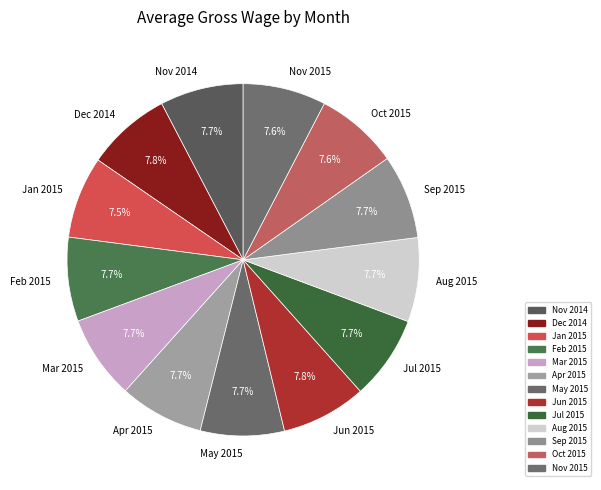

Is there any slice that represents more than half of the pie?

No